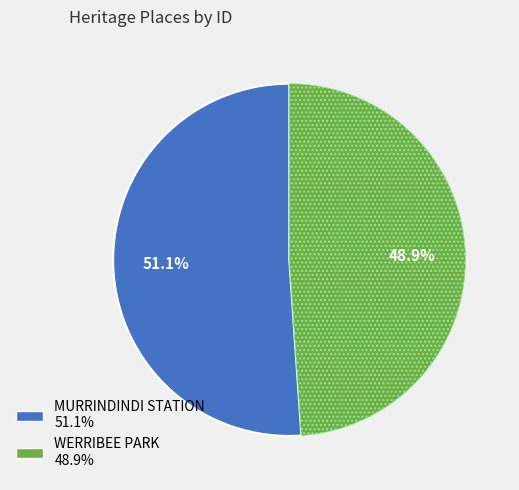

To the nearest percent, what percentage of the pie is WERRIBEE PARK?

49%